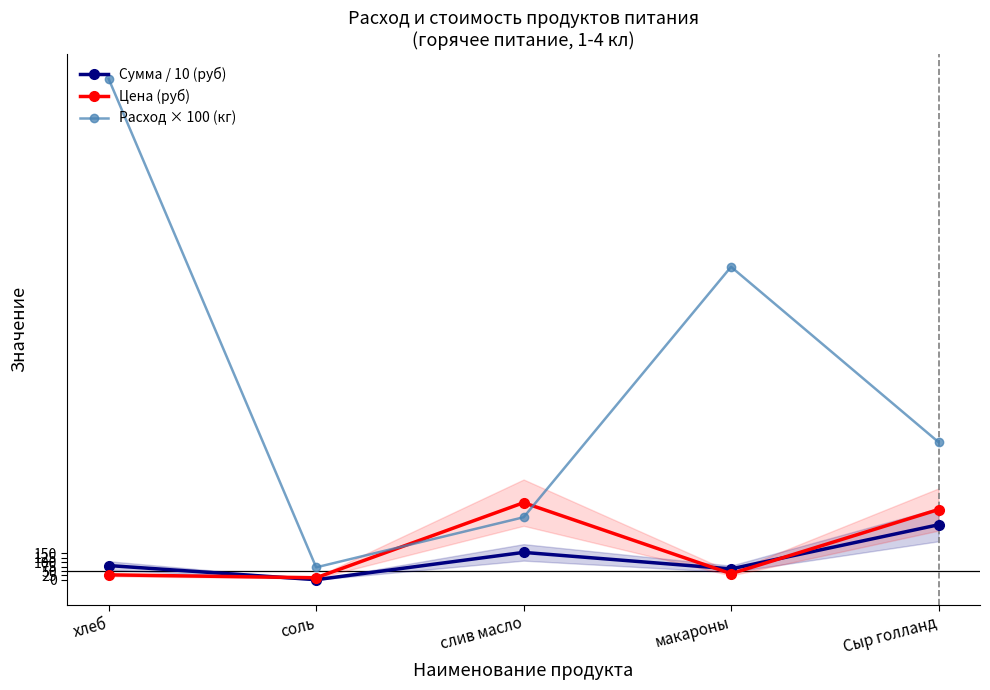

What are all the series names shown in the legend?

Сумма / 10 (руб), Цена (руб), Расход × 100 (кг)